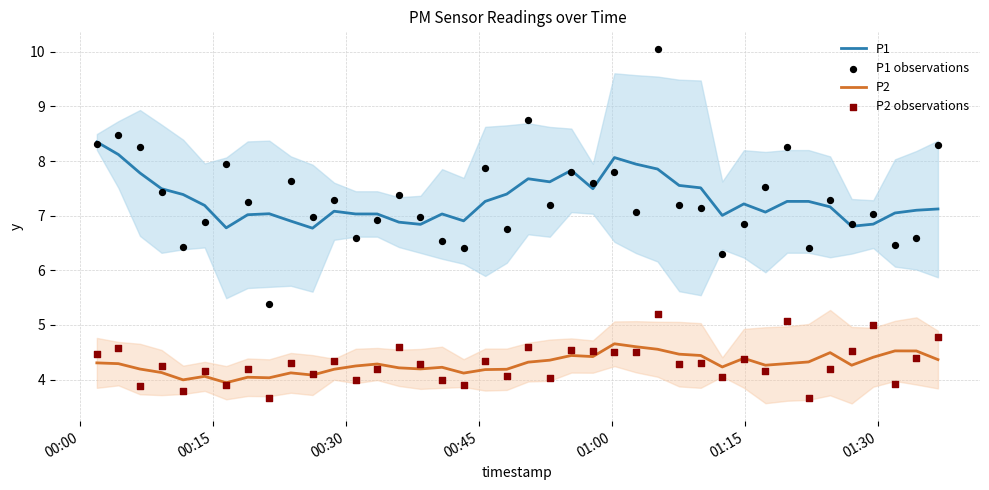

Which series contains the highest Y value?

P1 observations